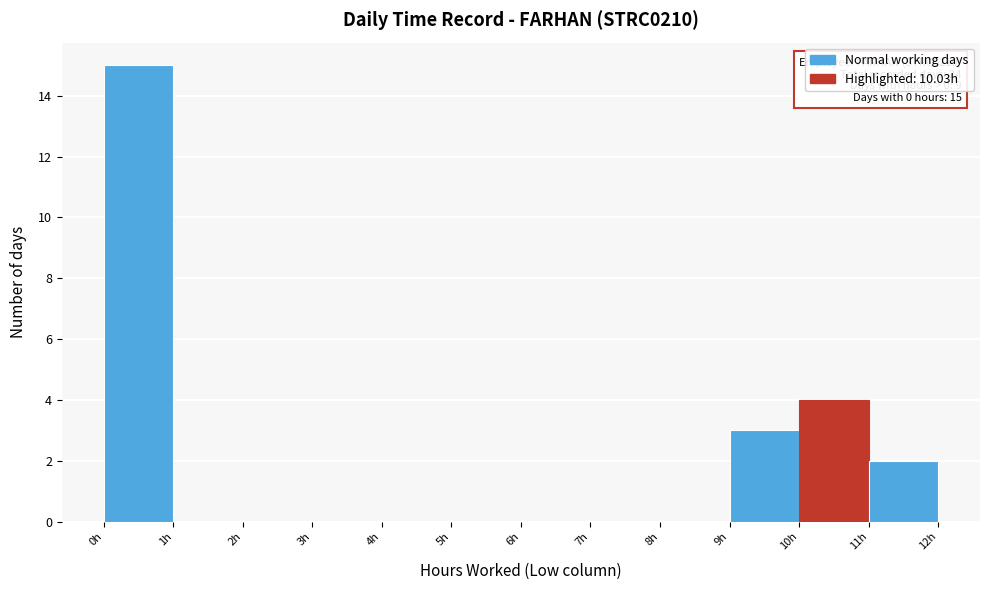

Which range on the x-axis has the tallest bar?

0 to 1